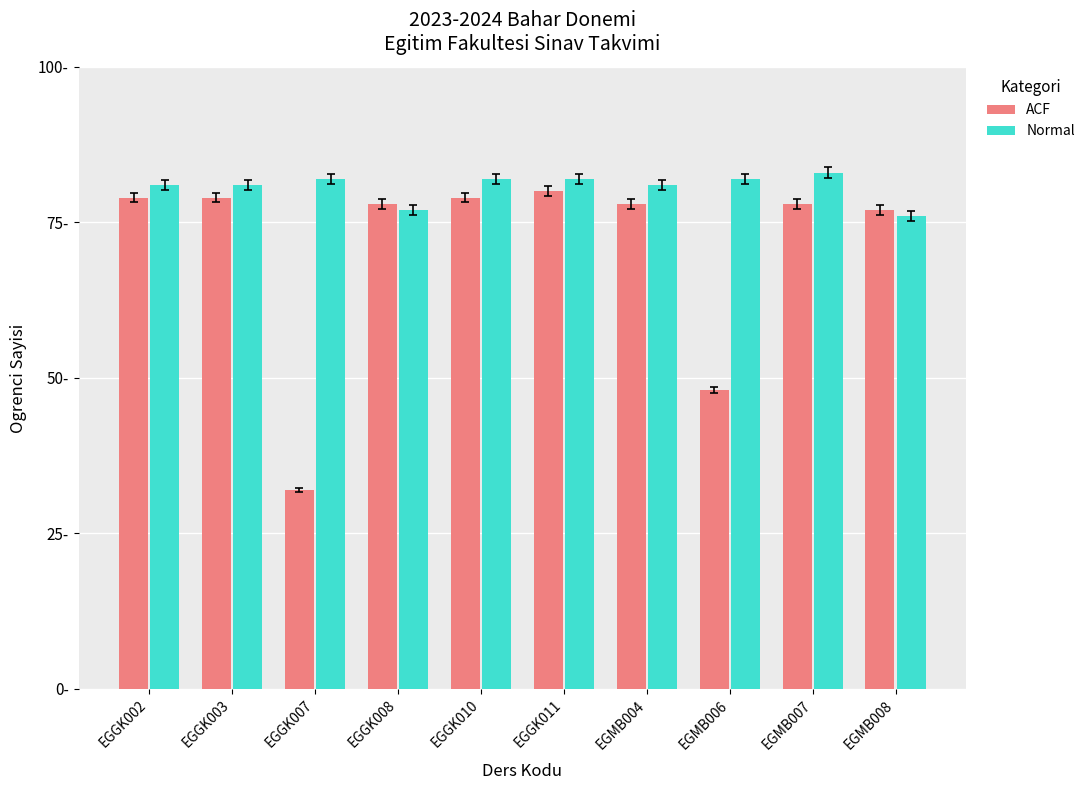

Which category has the highest value across all series?

EGMB007